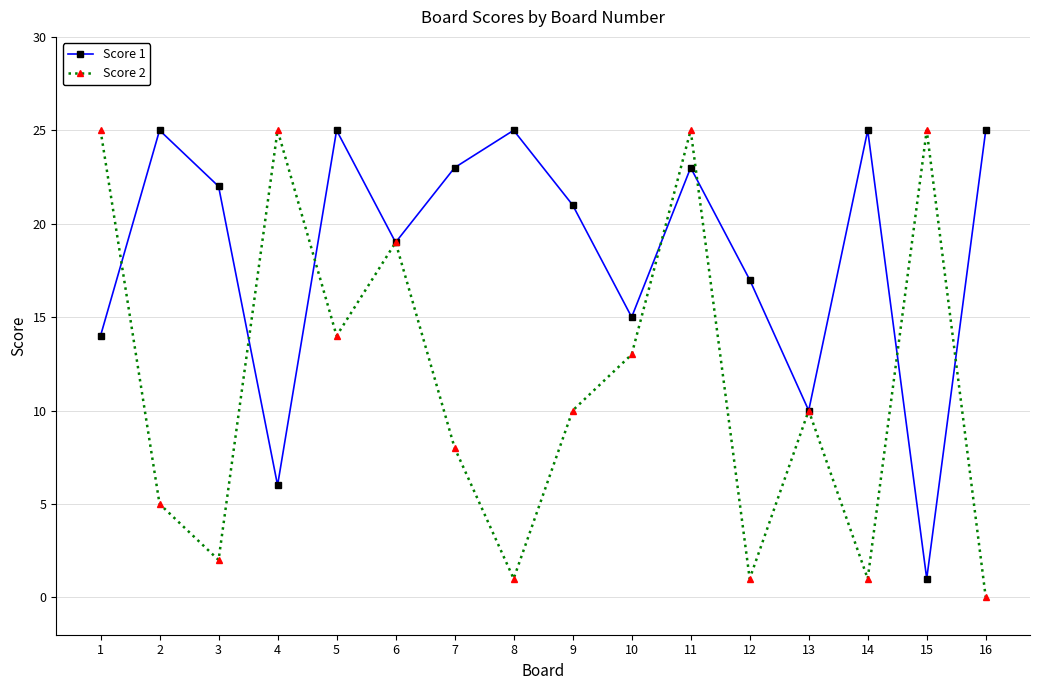

Which series changed the most between 3 and 4?

Score 2